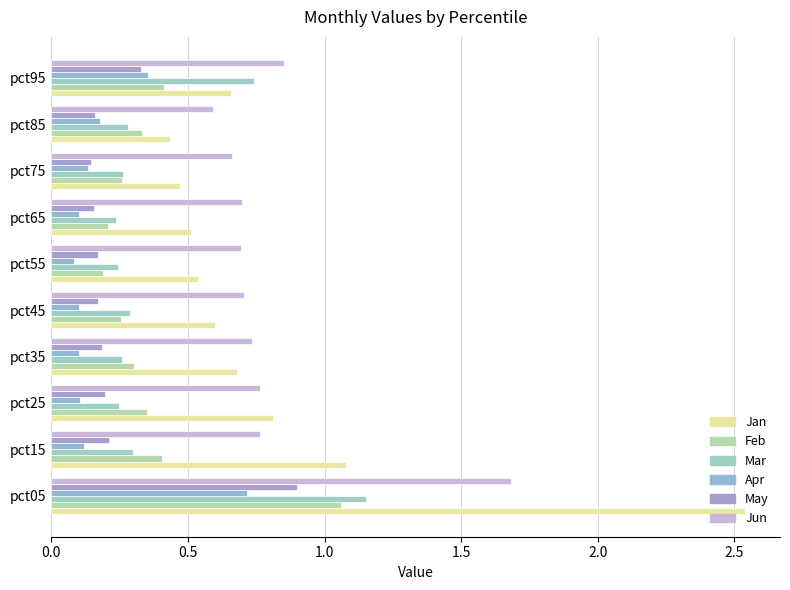

Where is Jun nearest to the value 1?

pct95